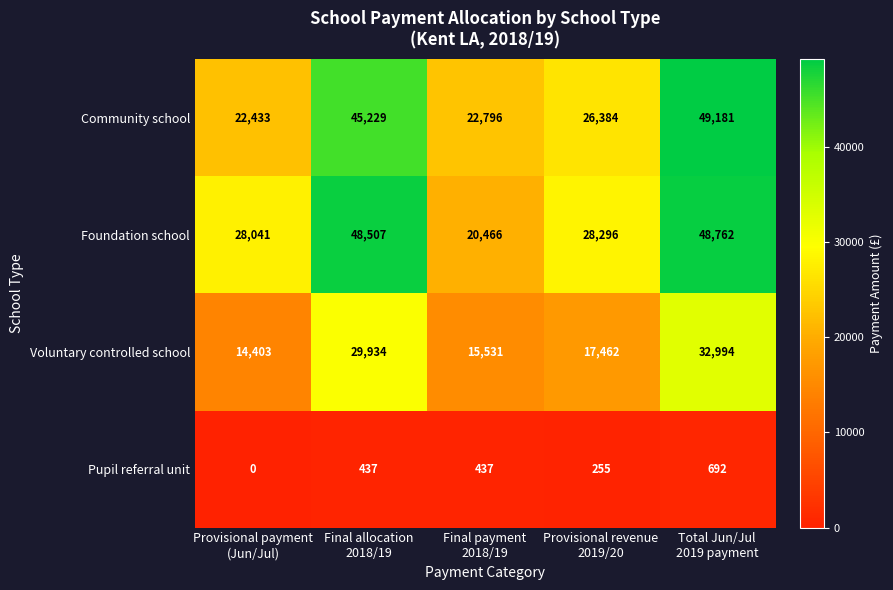

What is the maximum value shown in the chart?

49181